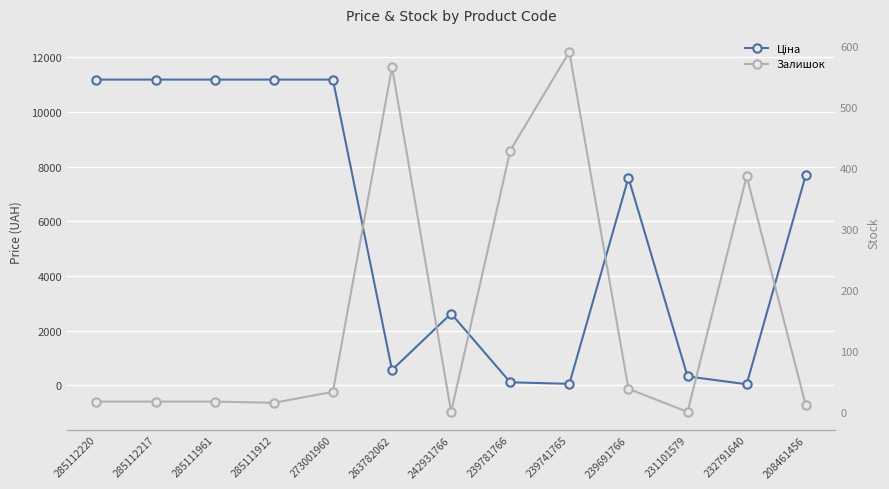

How many times do Залишок and Ціна cross each other?

6